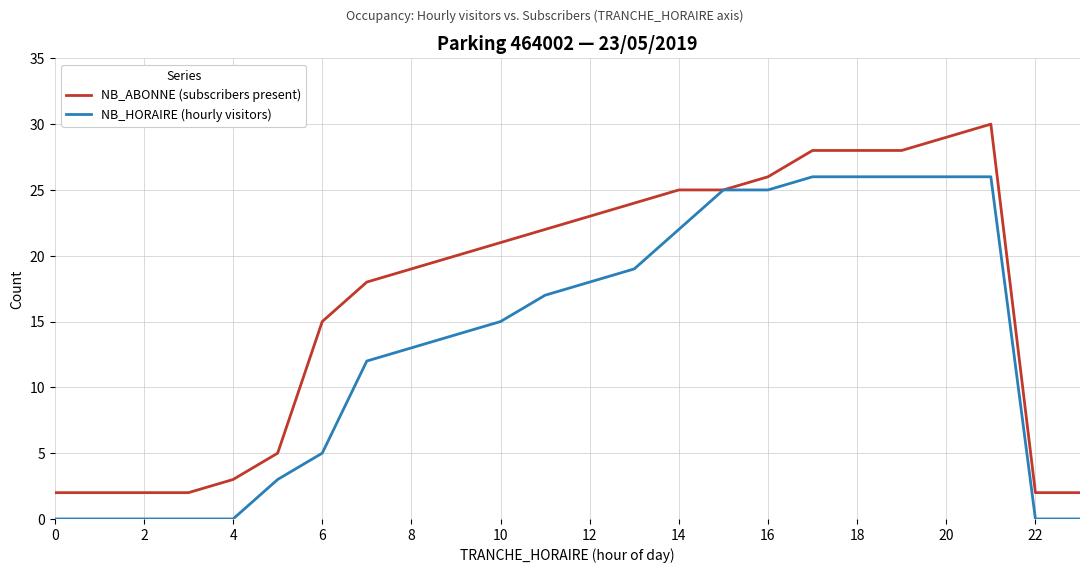

What is the maximum value for NB_HORAIRE (hourly visitors)?

26